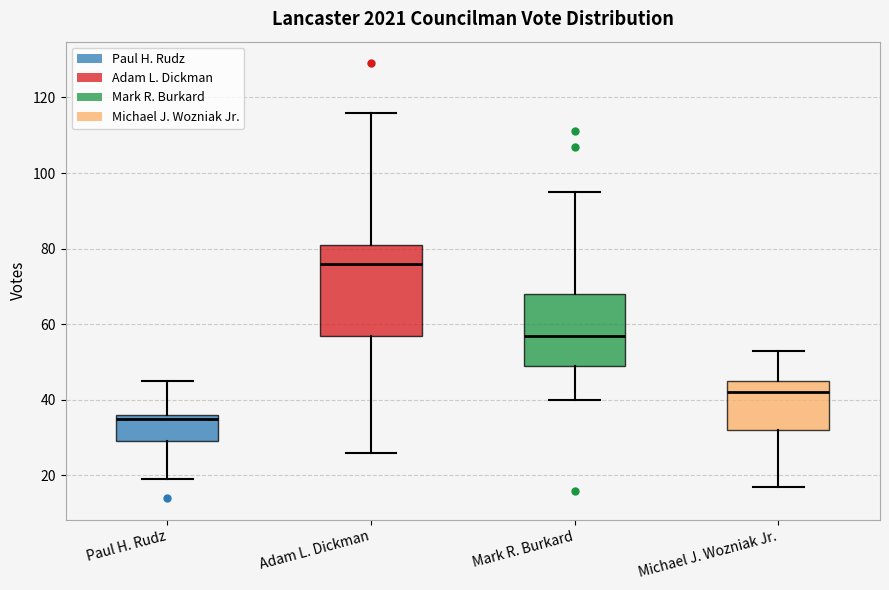

Reading left to right, read every box against the y-axis: the position of its median line, the range the box covers, and the ends of its whiskers. The values are not printed on the chart, so give them approximately, as read against the axis.

Paul H. Rudz: median 36 (just below the box's upper edge), box 30 to 36, whiskers 20 to 46
Adam L. Dickman: median 76, box 58 to 82, whiskers 26 to 116
Mark R. Burkard: median 58, box 50 to 68, whiskers 40 to 96
Michael J. Wozniak Jr.: median 42, box 32 to 46, whiskers 18 to 54